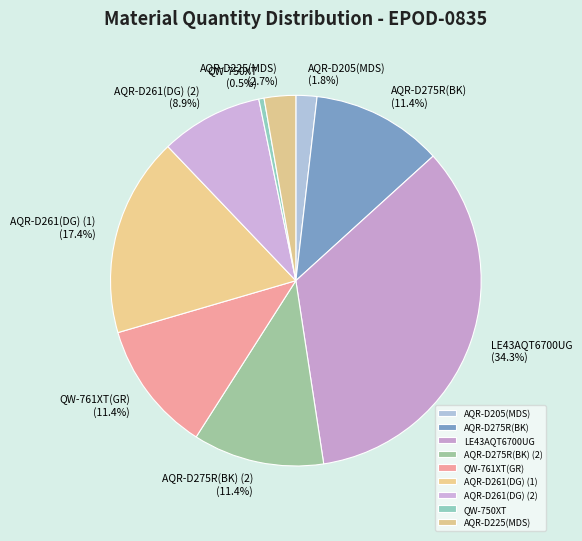

Do AQR-D225(MDS) and QW-761XT(GR) together represent more than half of the pie?

No